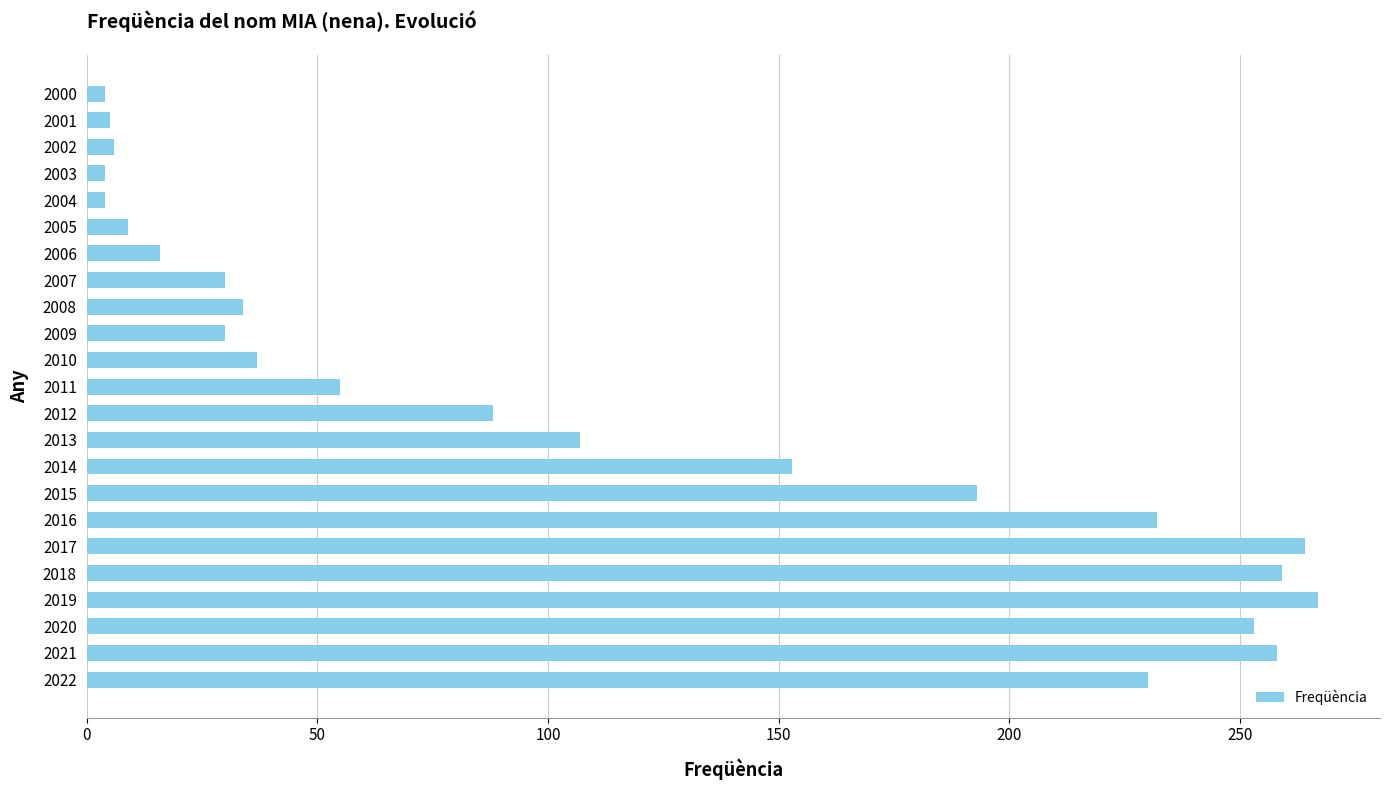

How many series are shown in this chart?

1